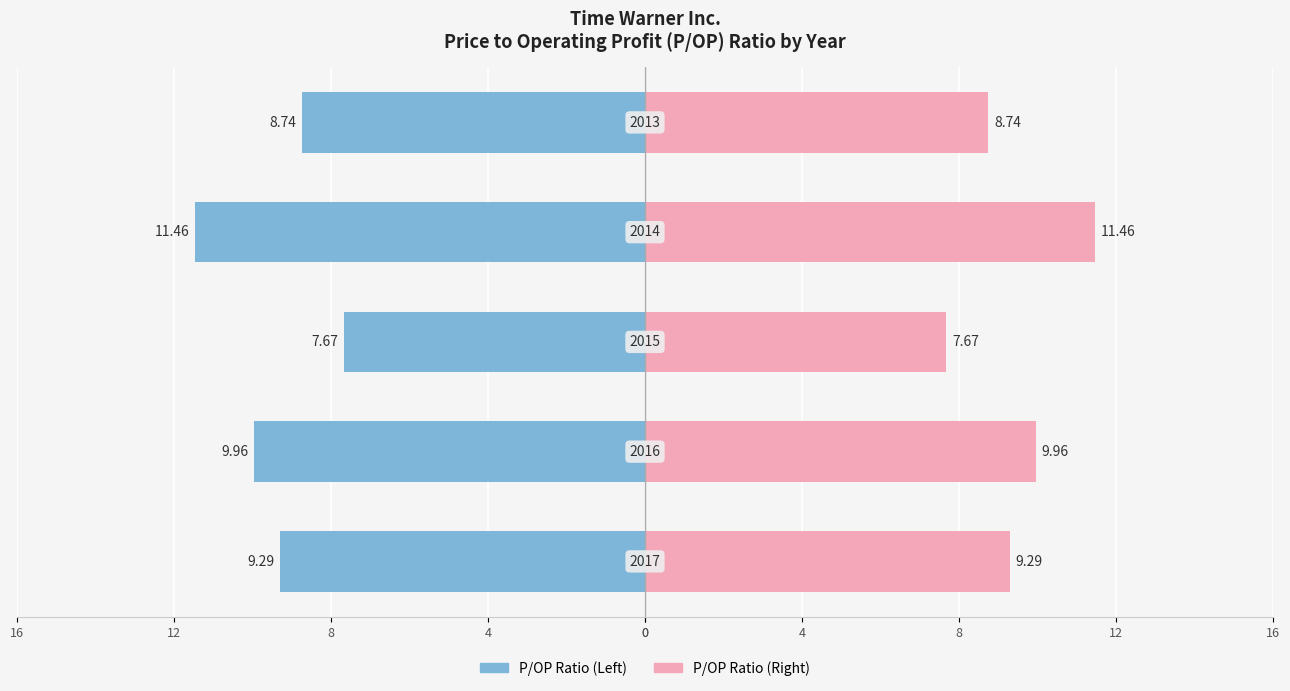

How many values in the P/OP Ratio (Time Warner) series are below -9?

3